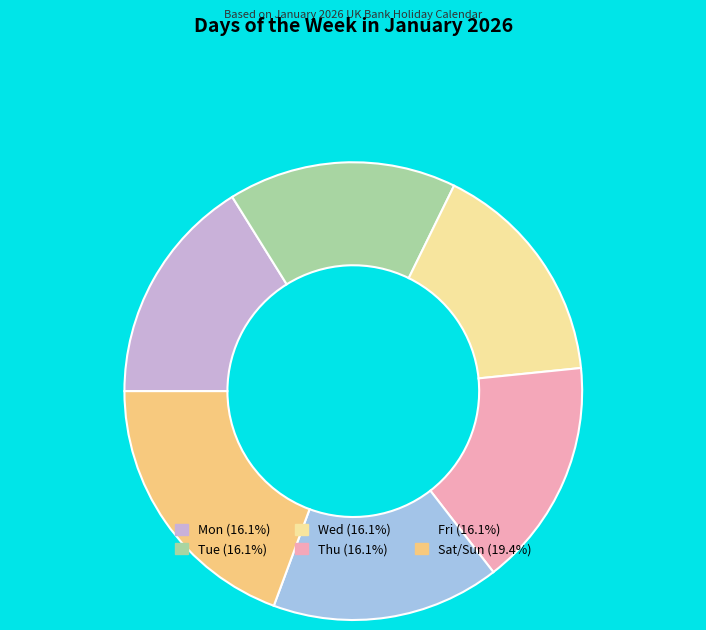

Does Thu account for over 50% of the chart?

No